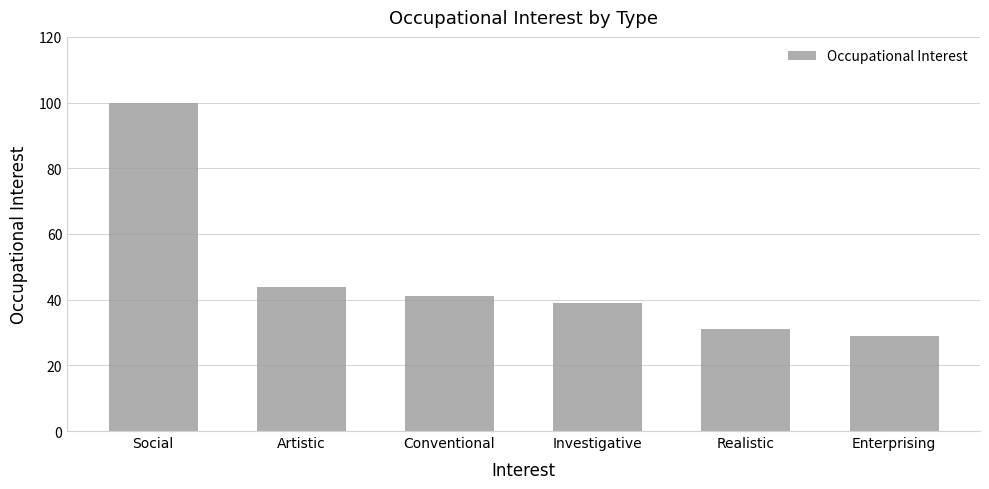

Between Investigative and Realistic, which is larger?

Investigative